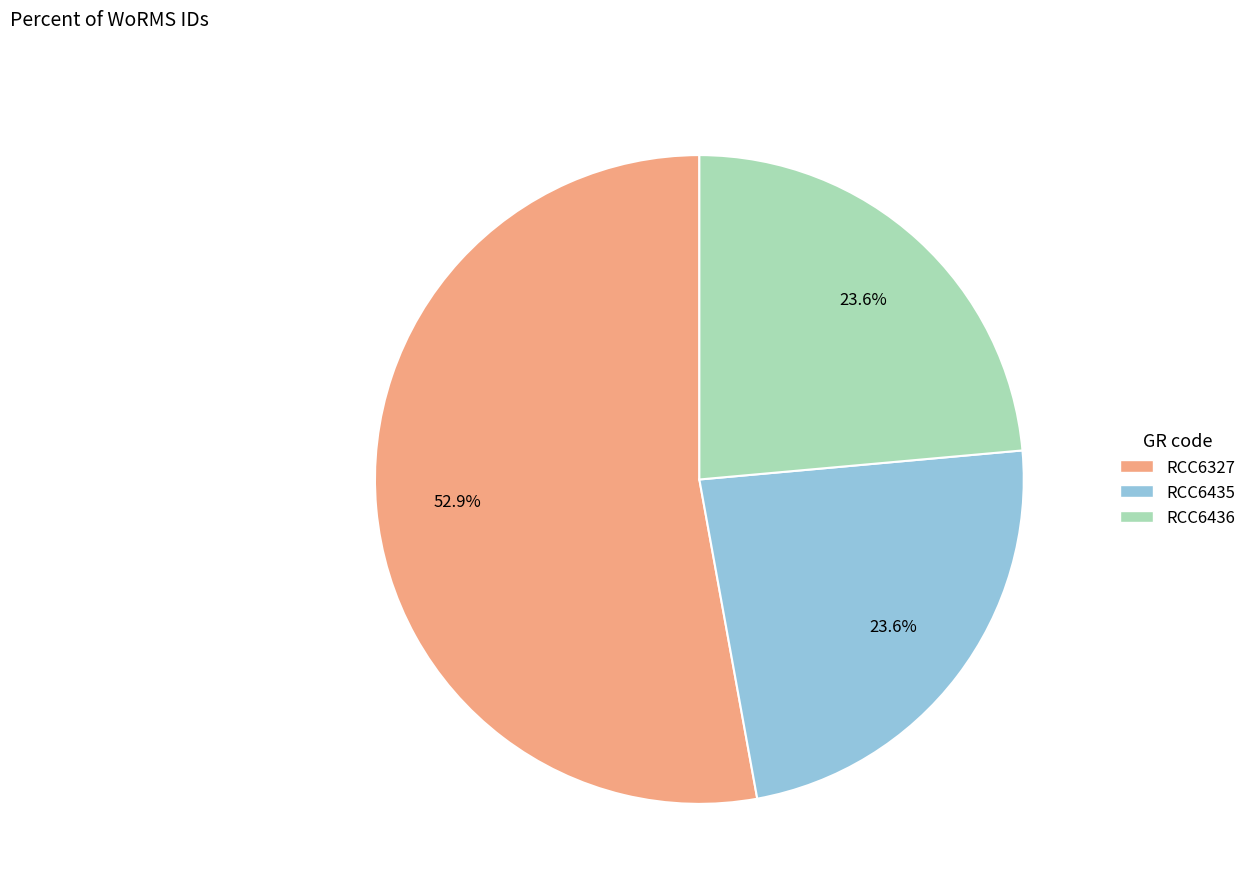

What is the majority slice?

RCC6327